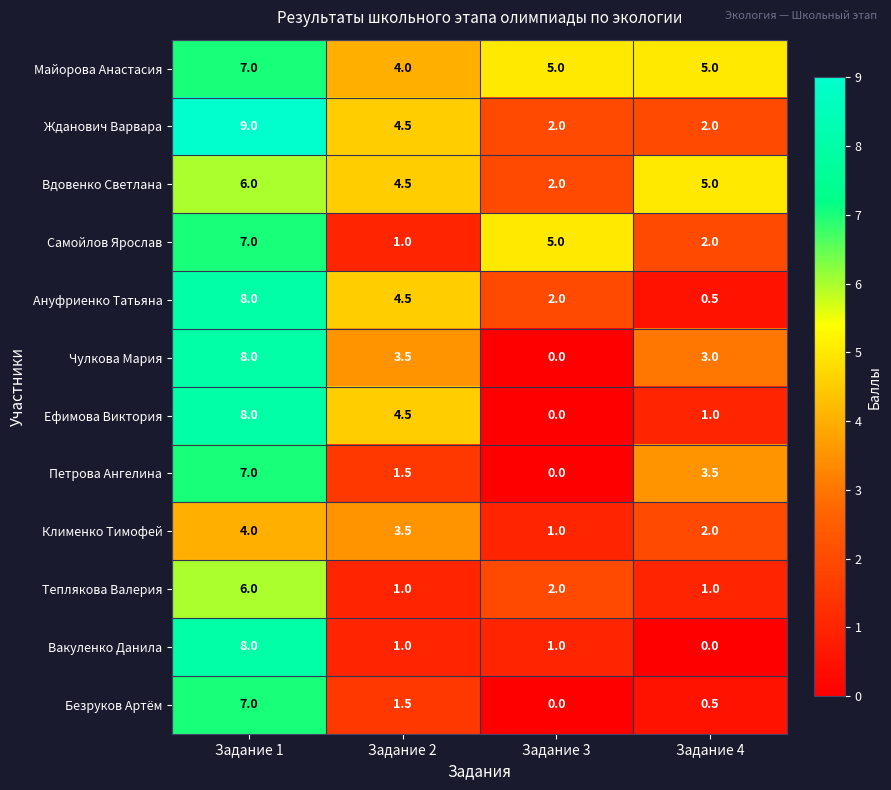

Where does the Клименко Тимофей series first go above 3?

Задание 1